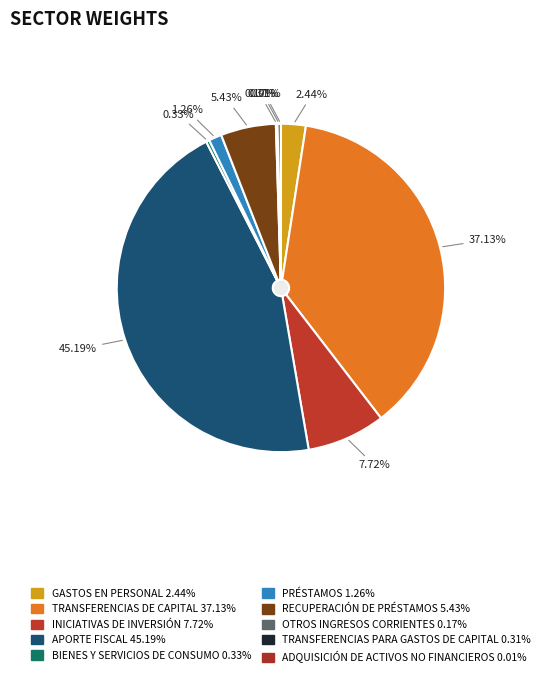

The TRANSFERENCIAS DE CAPITAL slice represents 37% of the pie. True or false?

True